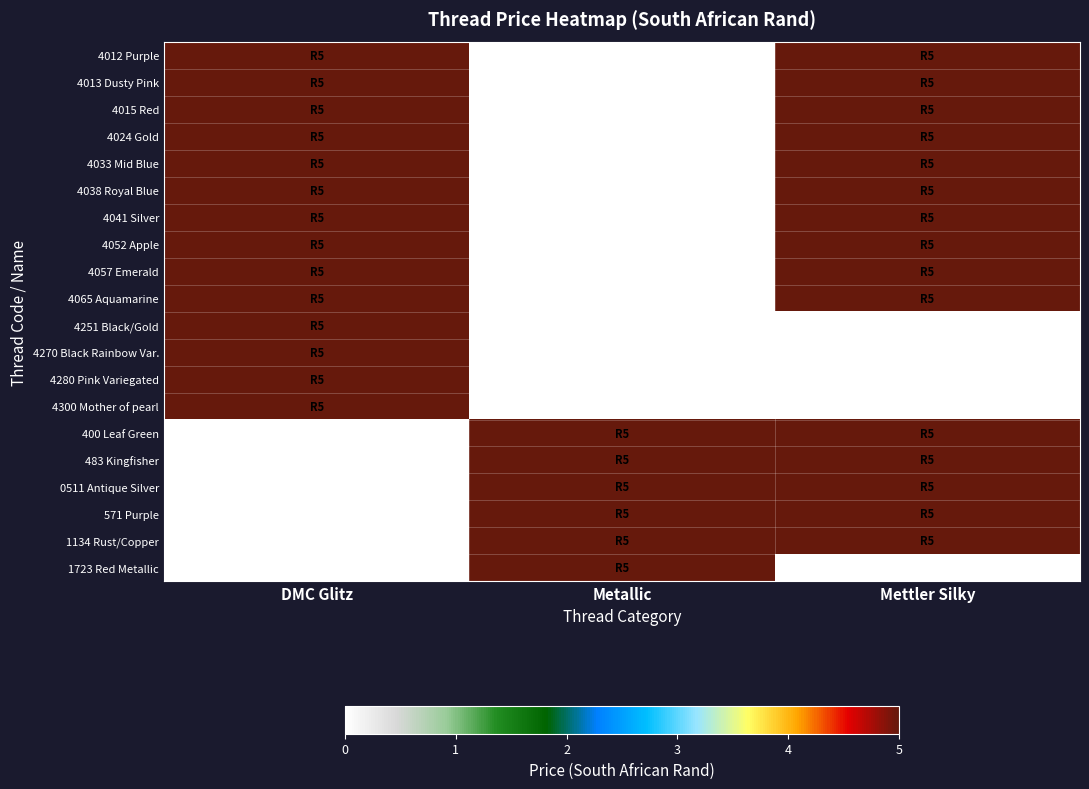

What is the total value across all series at Metallic?

30